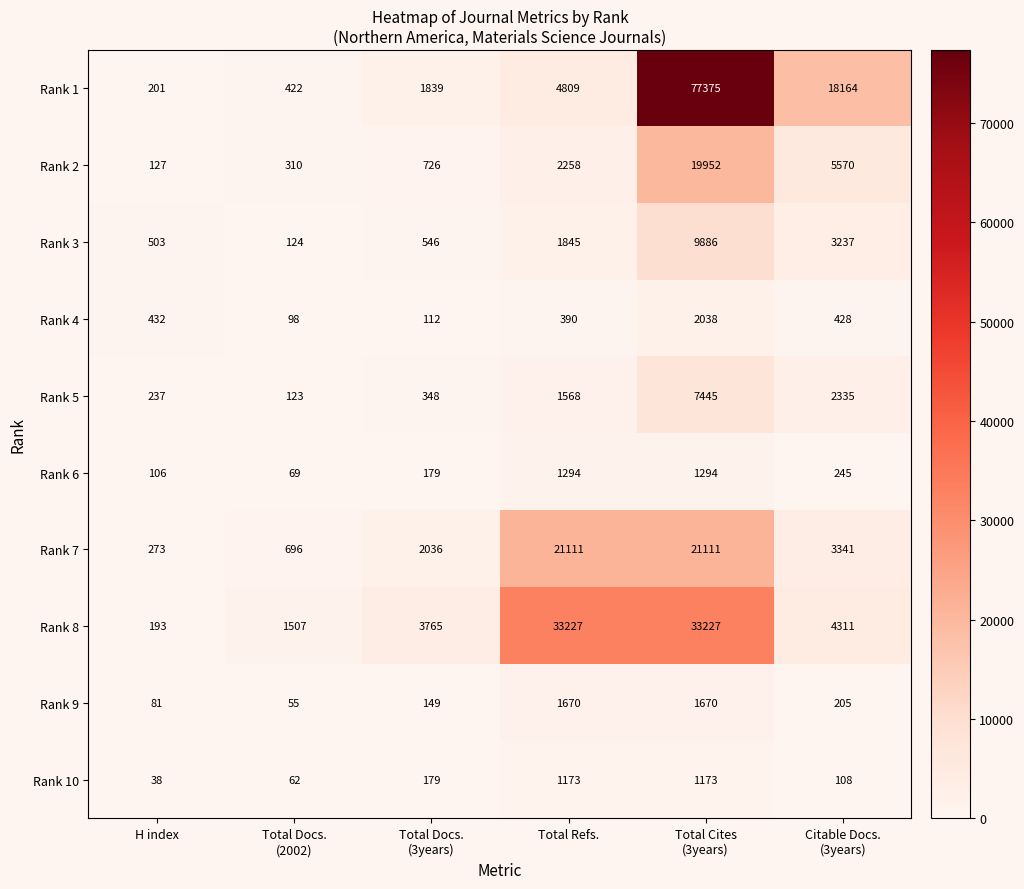

Rank the series at H index from lowest to highest value.

Rank 10, Rank 9, Rank 6, Rank 2, Rank 8, Rank 1, Rank 5, Rank 7, Rank 4, Rank 3